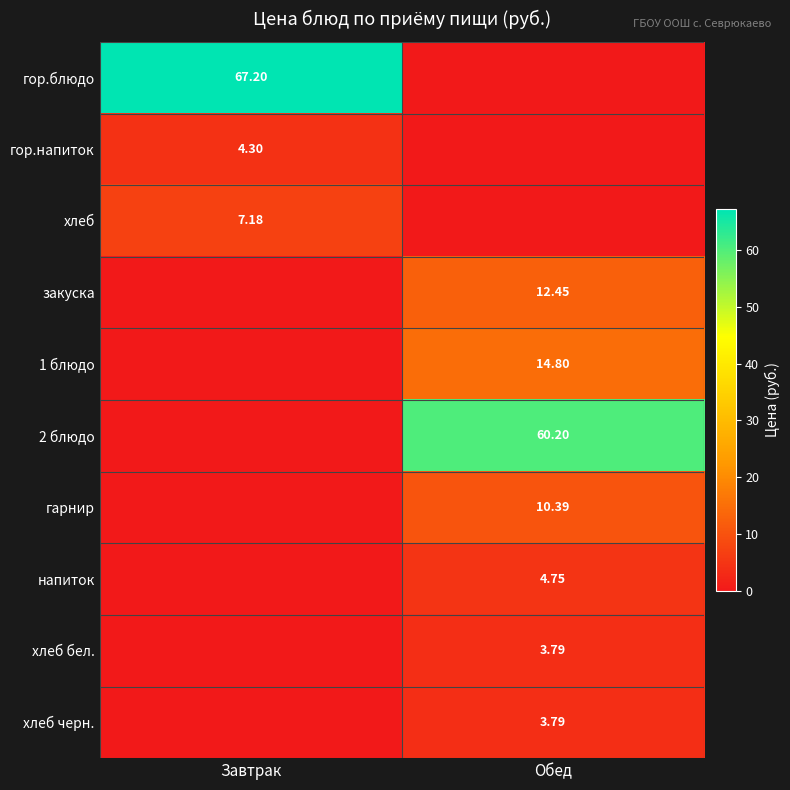

At which category is the sum across all series the highest?

Обед